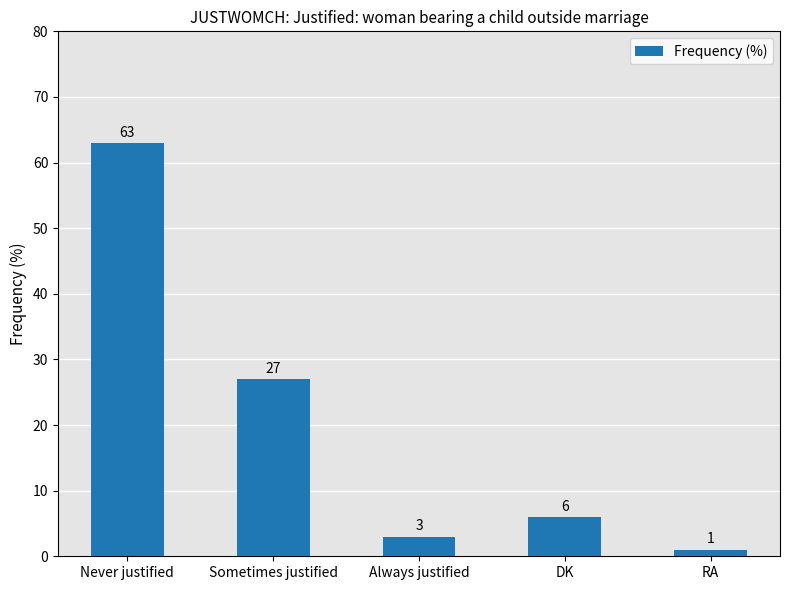

What is the difference between the maximum and minimum values?

62